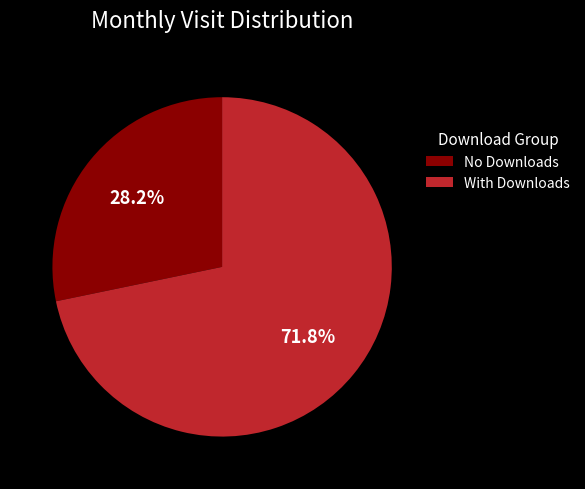

How many segments does this pie chart have?

2